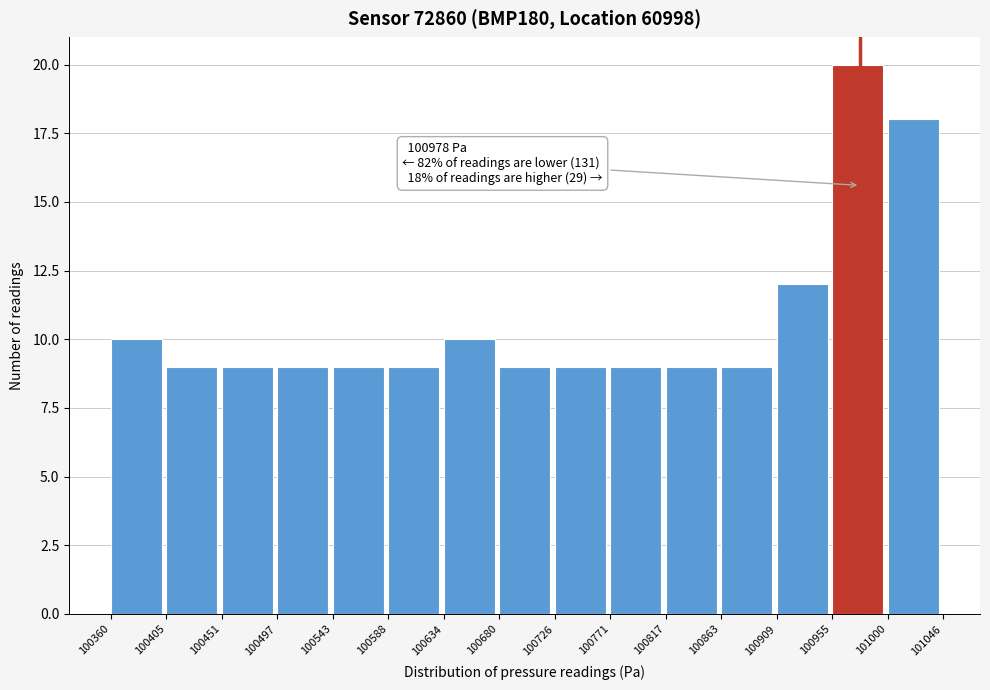

Over which range of the x-axis is the bar tallest?

100955 to 101000